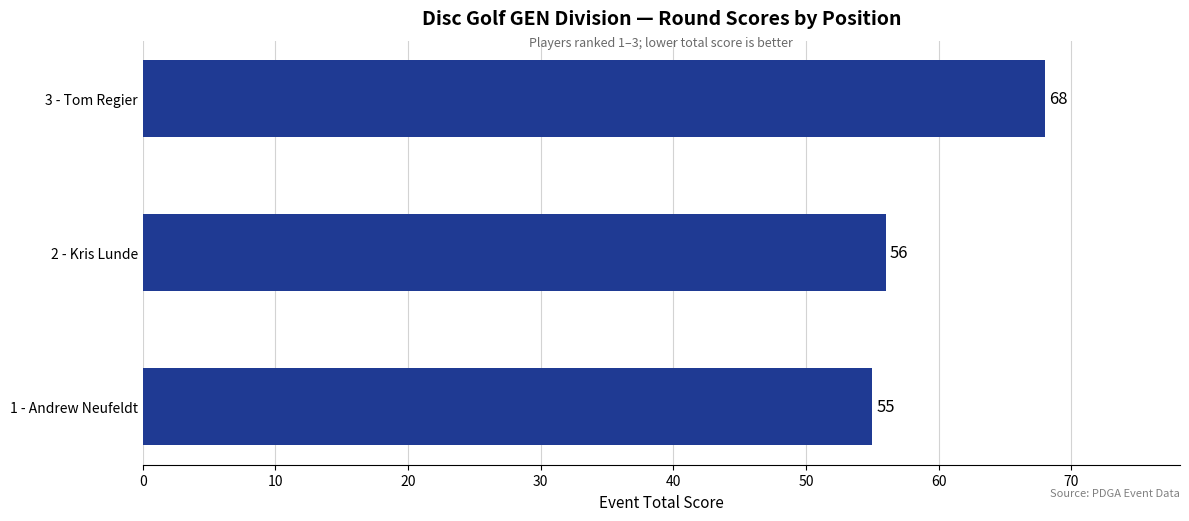

Rank the categories by value from highest to lowest.

3 - Tom Regier, 2 - Kris Lunde, 1 - Andrew Neufeldt